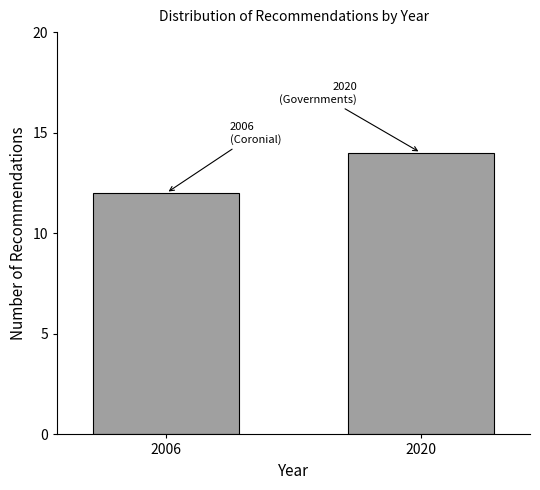

Reading left to right, what are all the values shown in this chart?

2006=12	2020=14